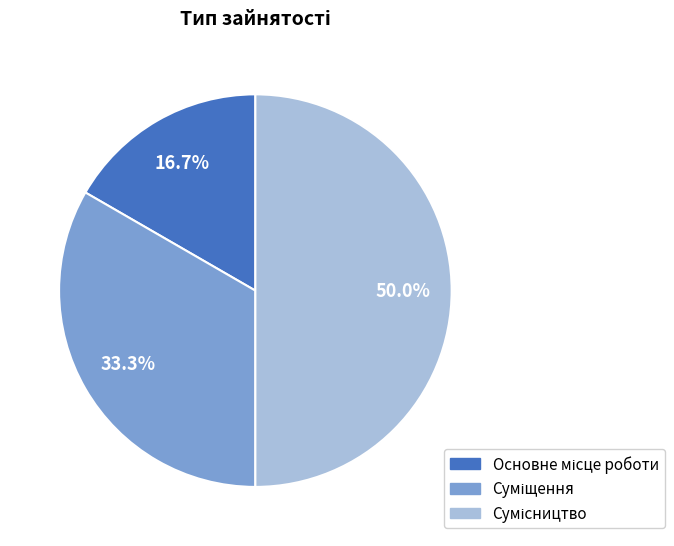

Rank the categories by value from highest to lowest.

Сумісництво, Суміщення, Основне місце роботи